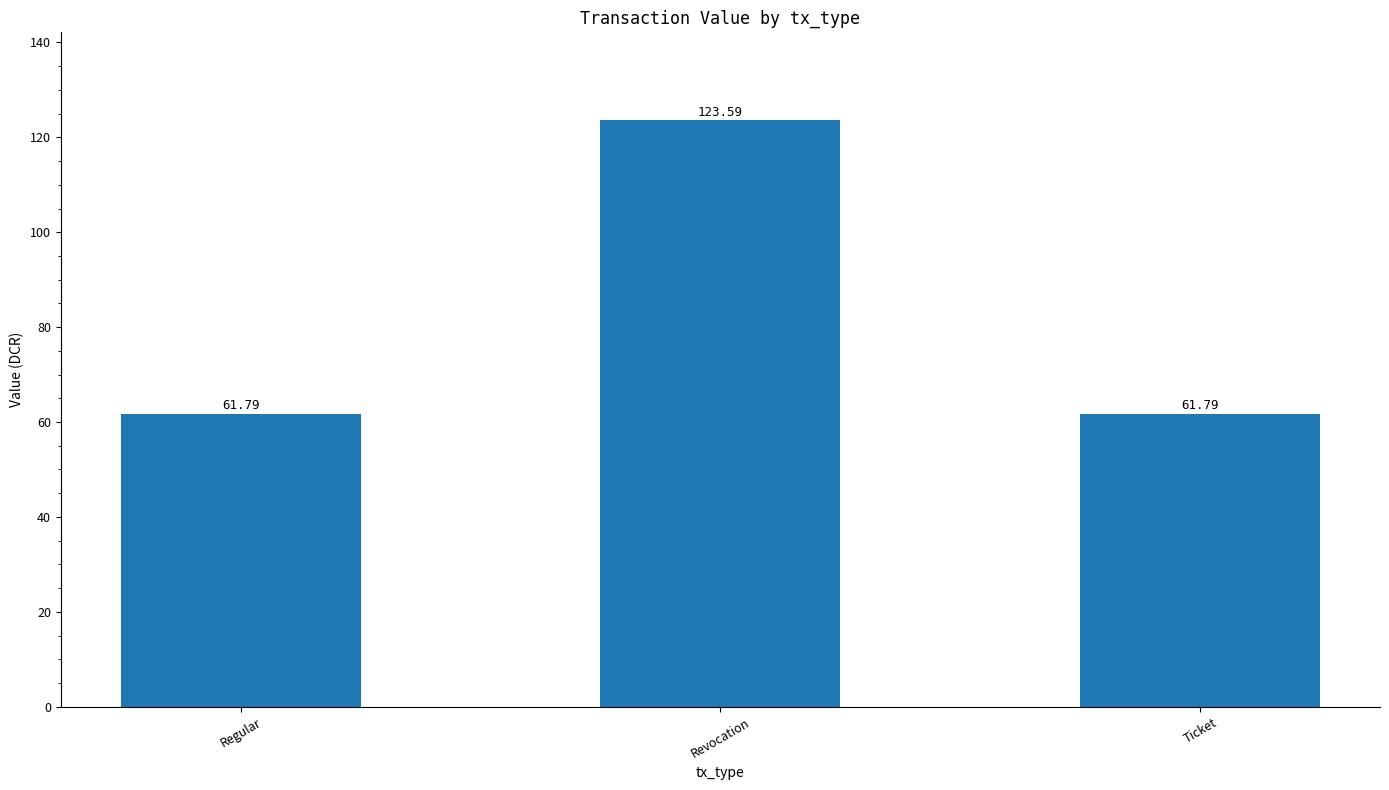

Does the chart contain stacked bars?

No